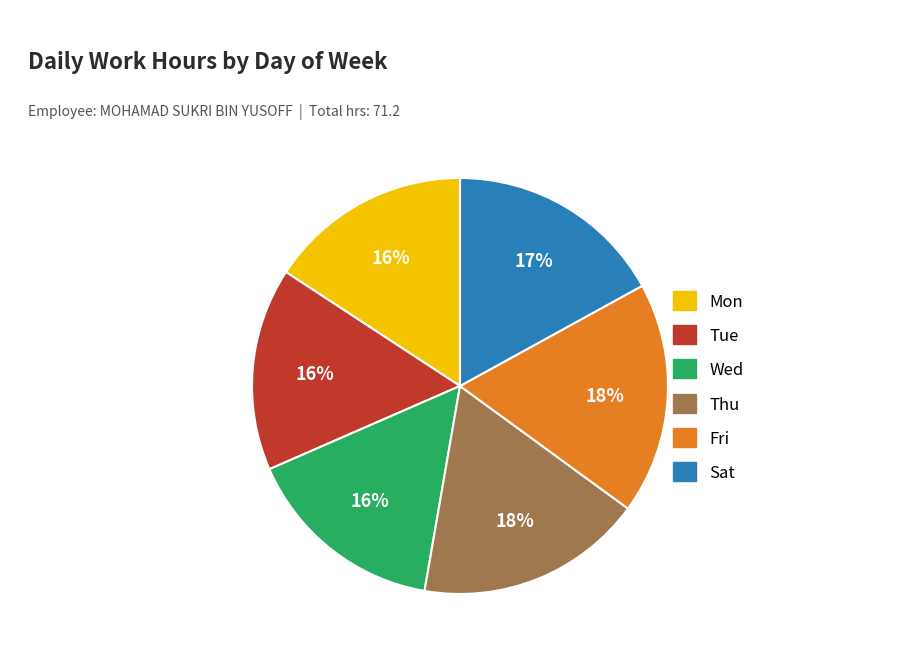

To the nearest percent, what is the difference between the largest and smallest slice percentages?

2%